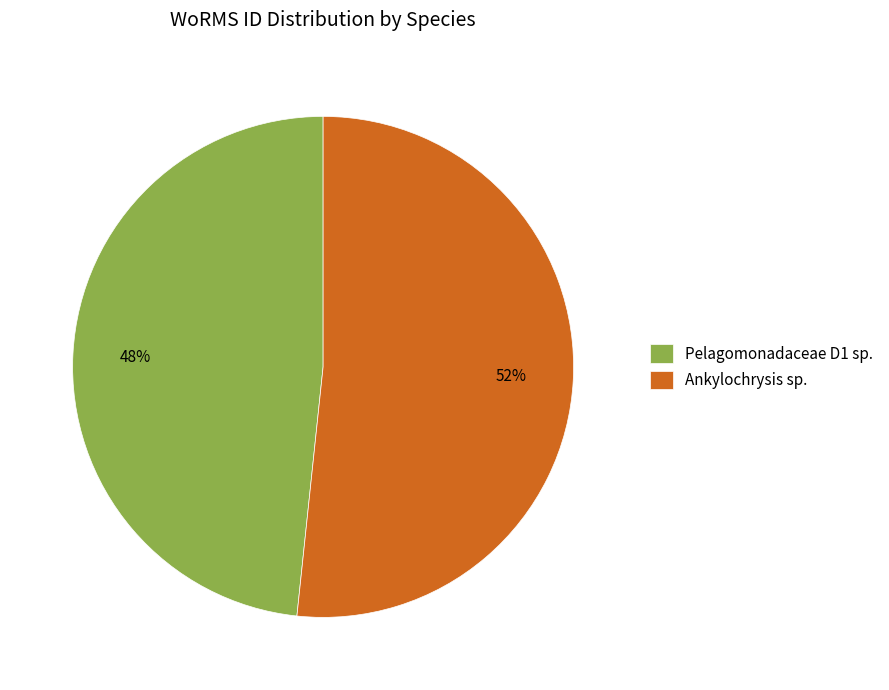

Do Pelagomonadaceae D1 sp. and Ankylochrysis sp. together represent more than half of the pie?

Yes